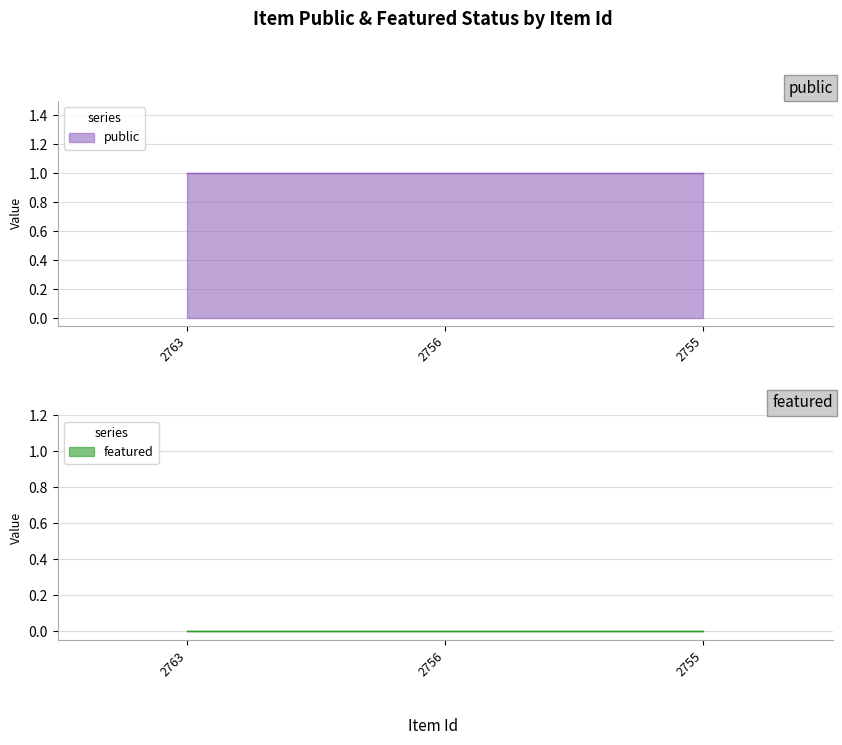

What are all the series names shown in the legend?

public, featured